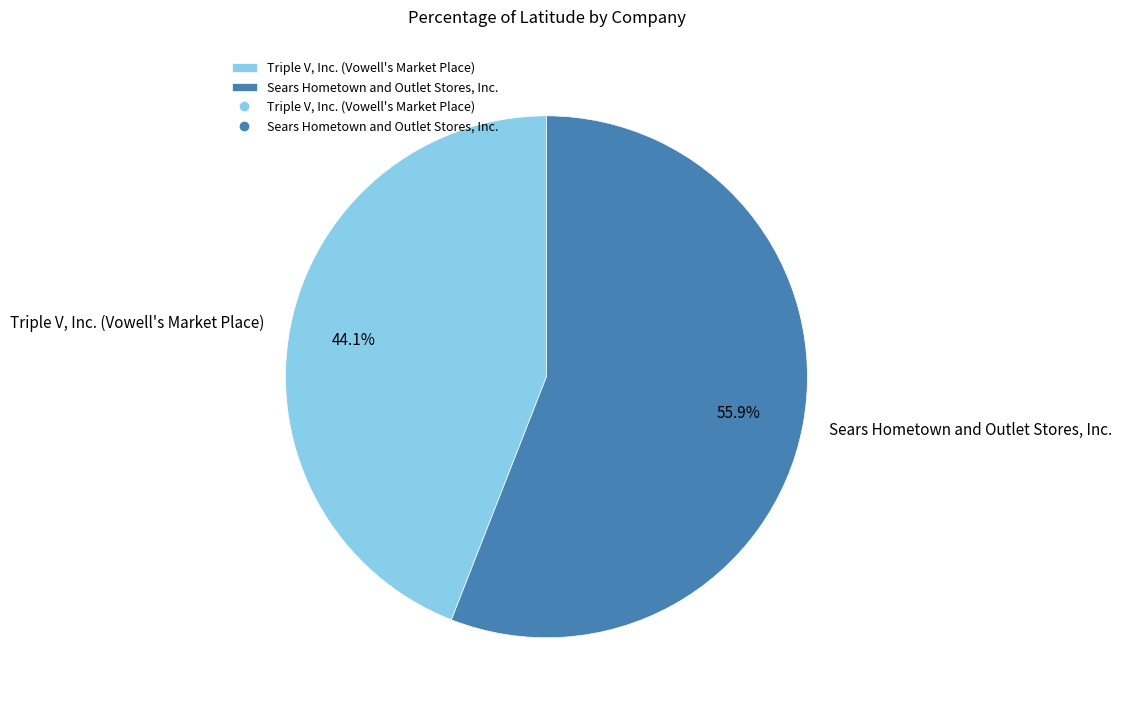

To the nearest percent, what portion does Sears Hometown and Outlet Stores, Inc. represent?

56%